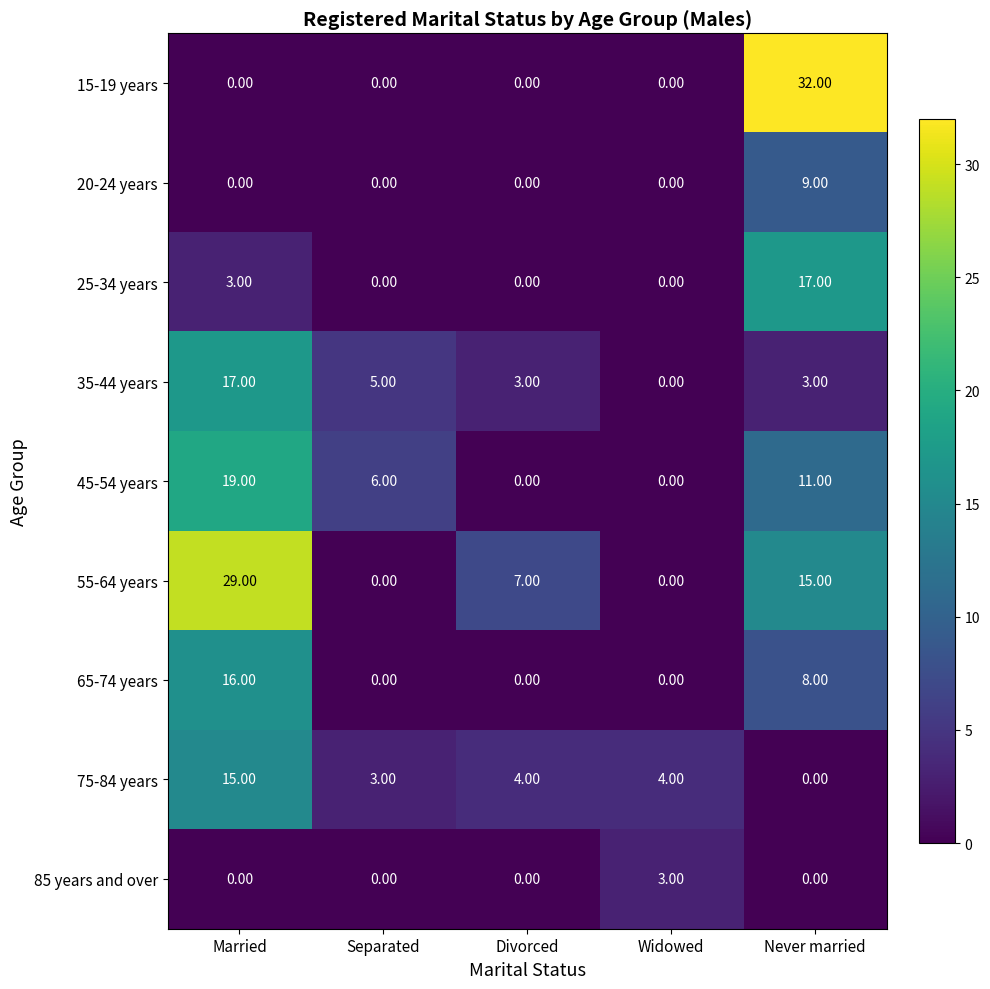

Count the number of data series in this chart.

9